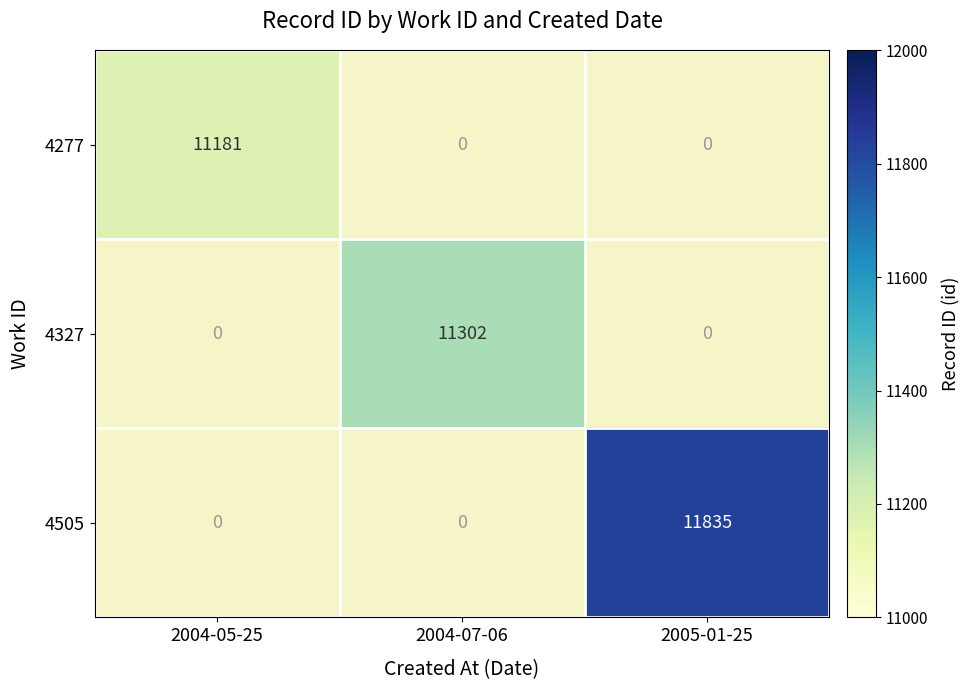

What is the minimum value shown in the chart?

11181.0